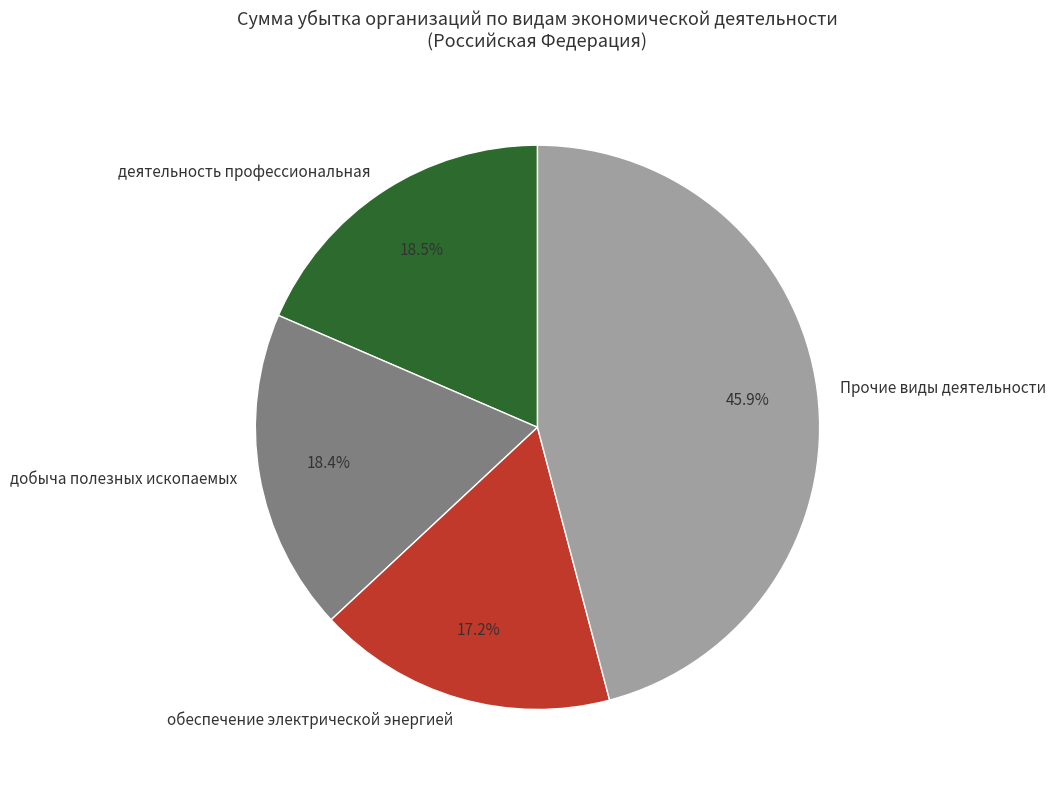

What is the total percentage of Прочие виды деятельности and деятельность профессиональная?

64.4%